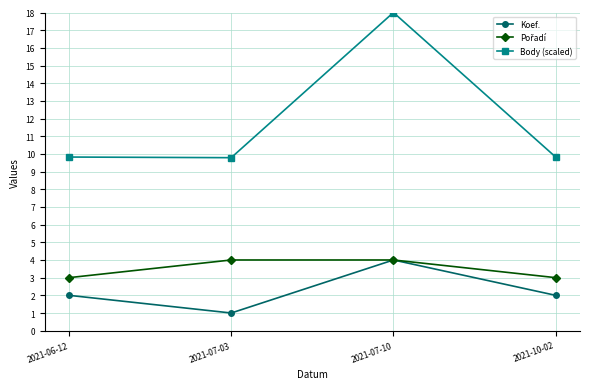

Does the chart have visible grid lines?

Yes